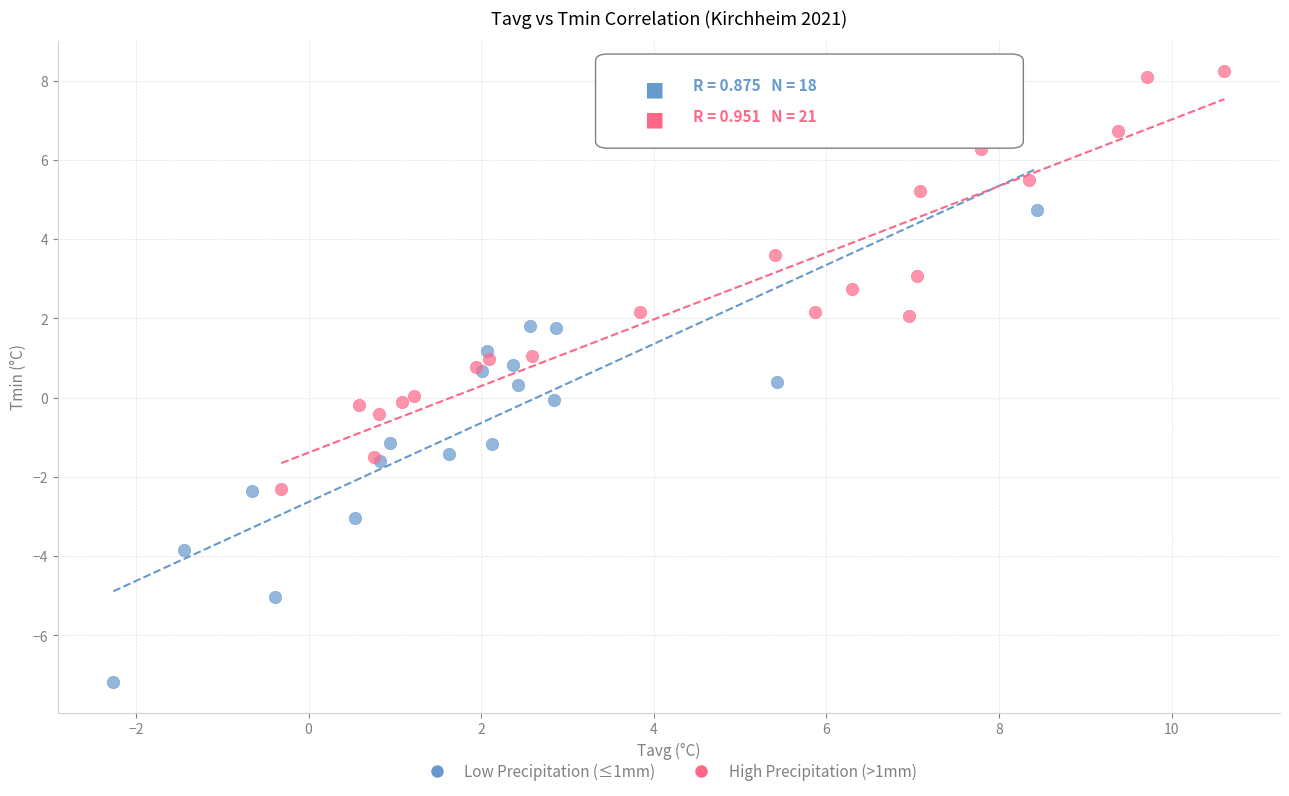

Which series reaches the maximum Y coordinate?

High Precipitation (>1mm)